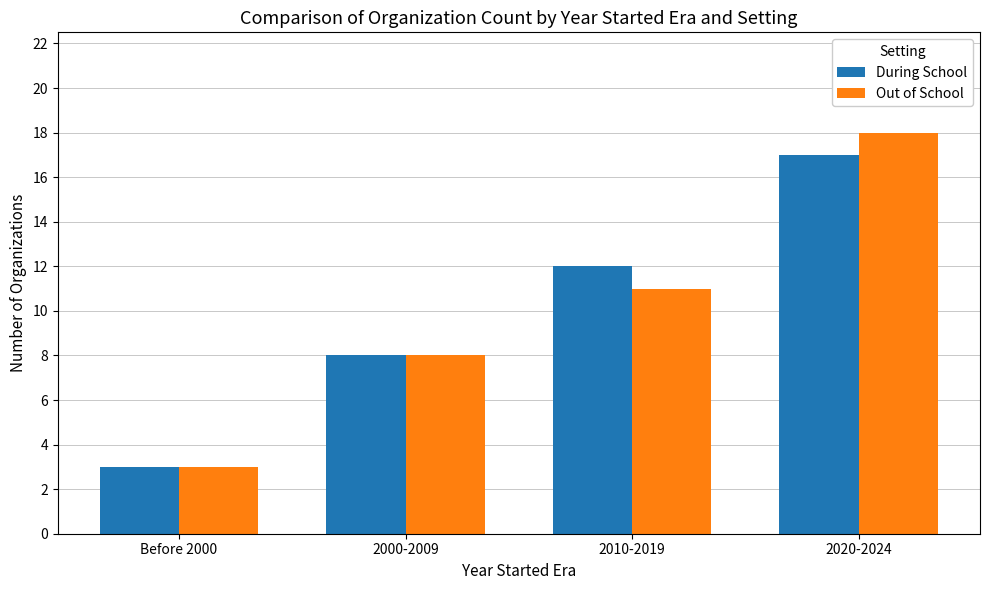

How many During School values are between 8 and 17?

3